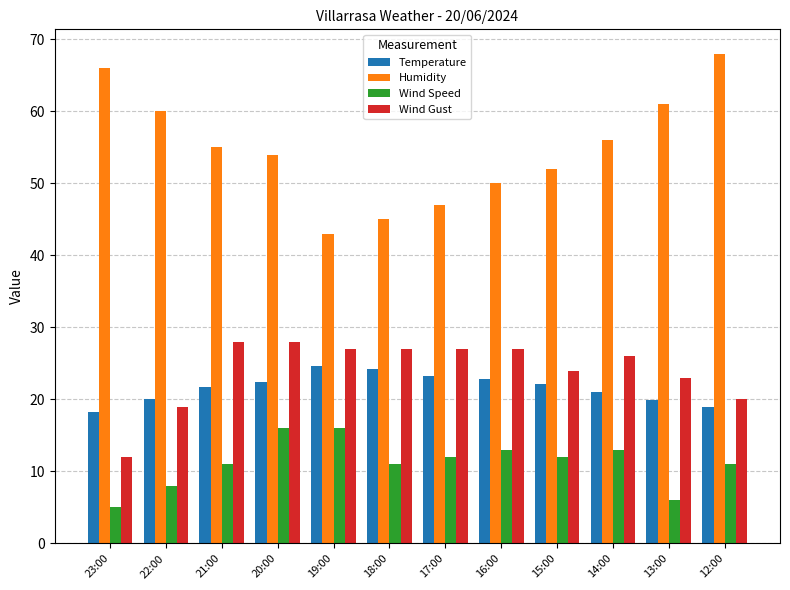

At which label is Humidity closest to 55?

21:00